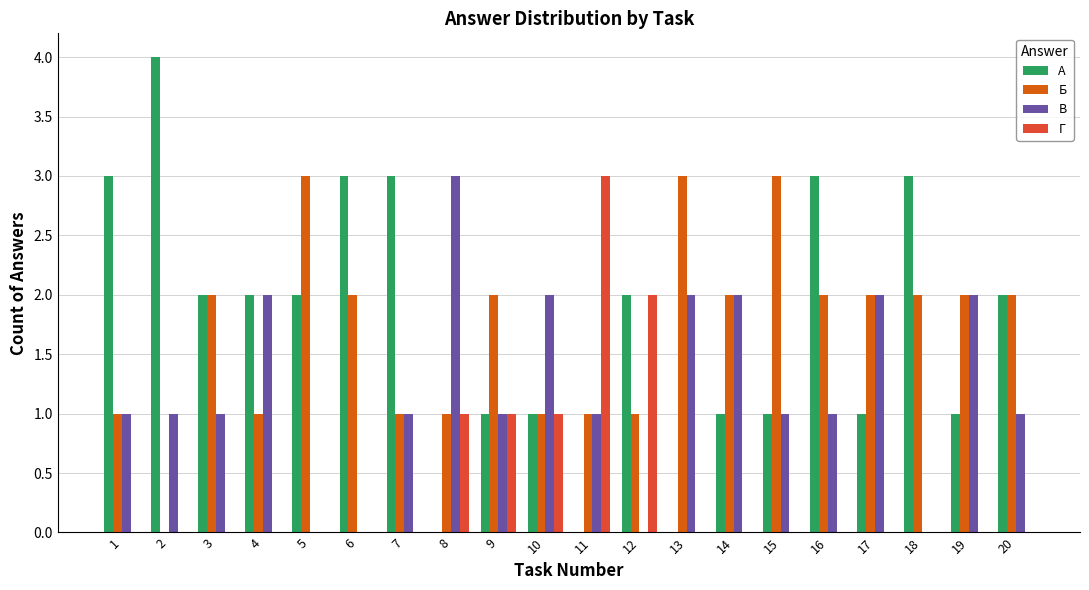

What is the greatest value displayed?

4